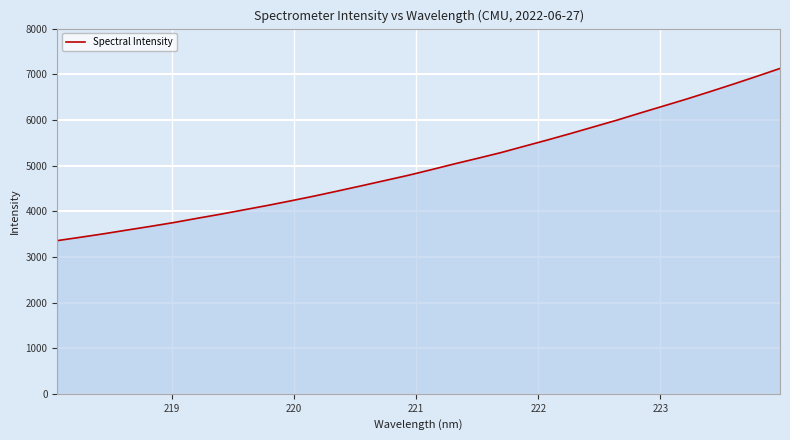

What is the greatest value displayed?

7126.9